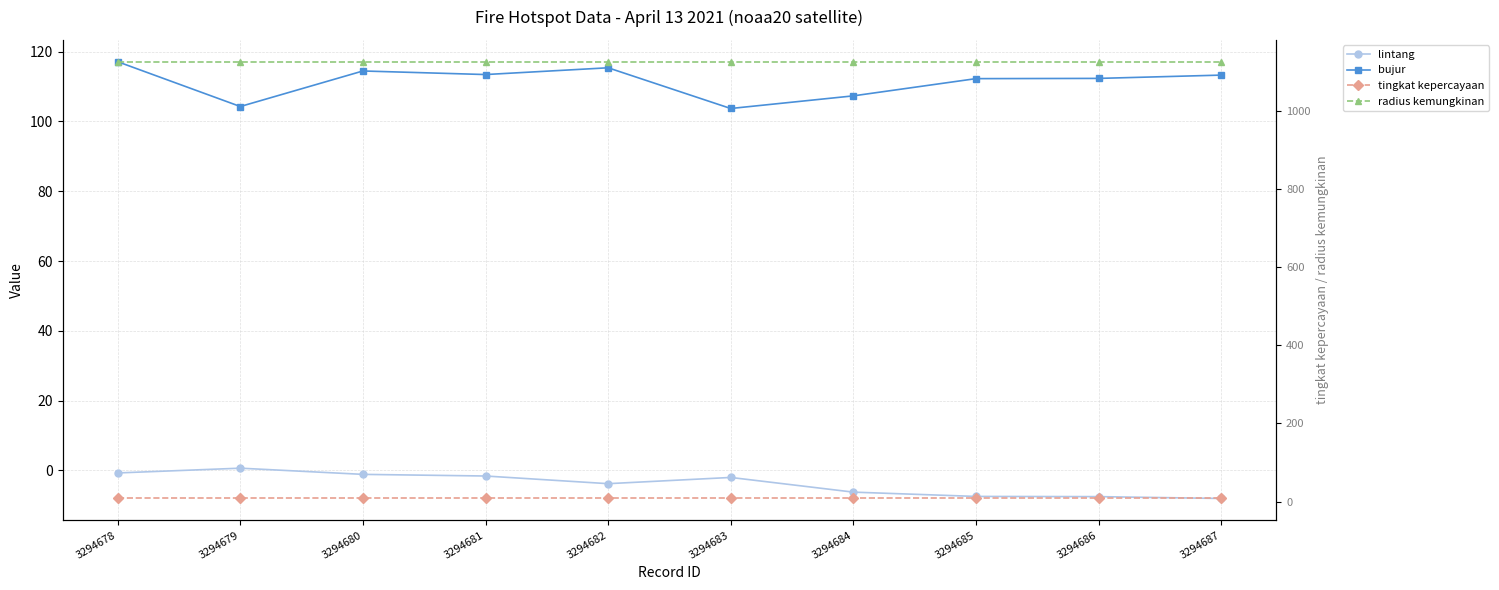

Which series has the largest total across all categories?

radius kemungkinan